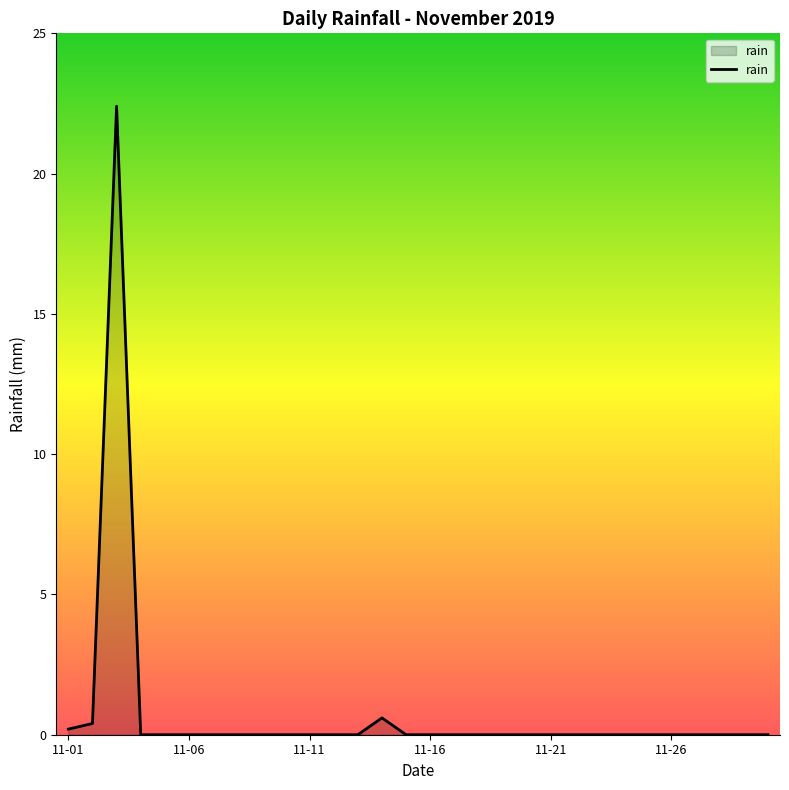

What is the greatest value displayed?

22.4